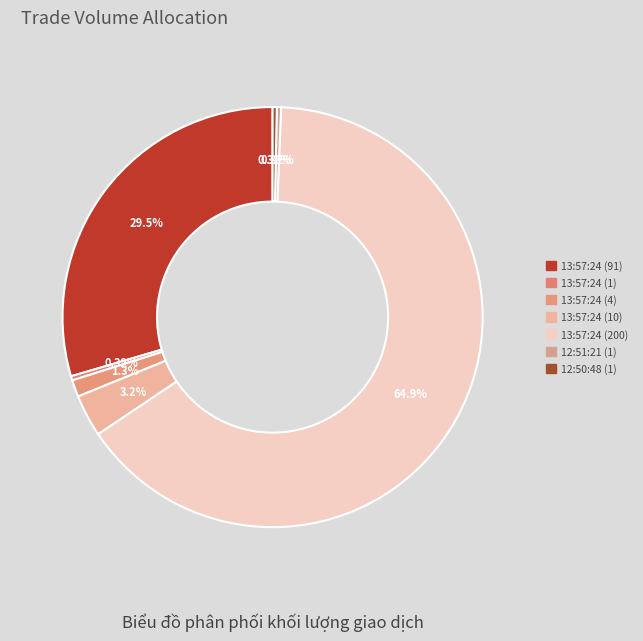

Is there any slice that represents more than half of the pie?

Yes